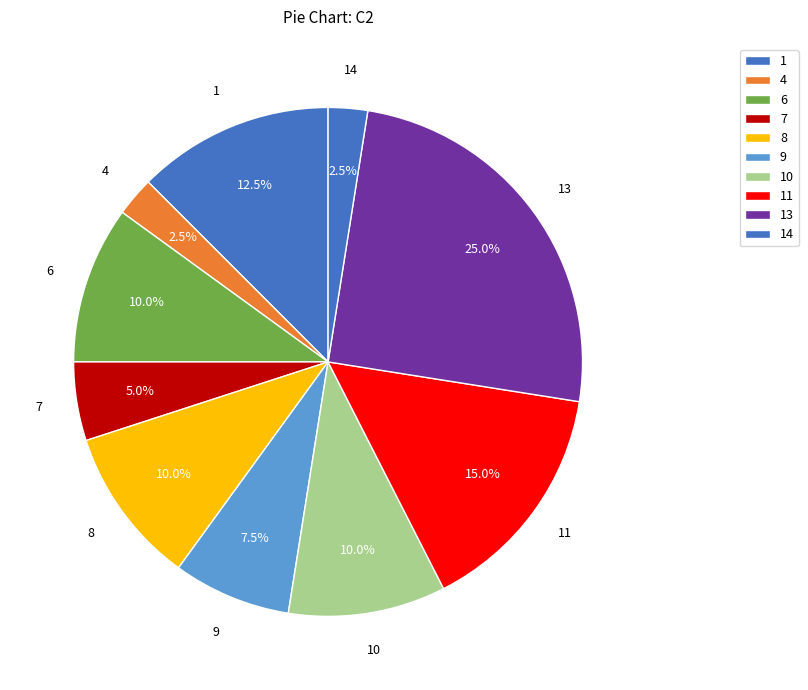

How many slices are in this pie chart?

10